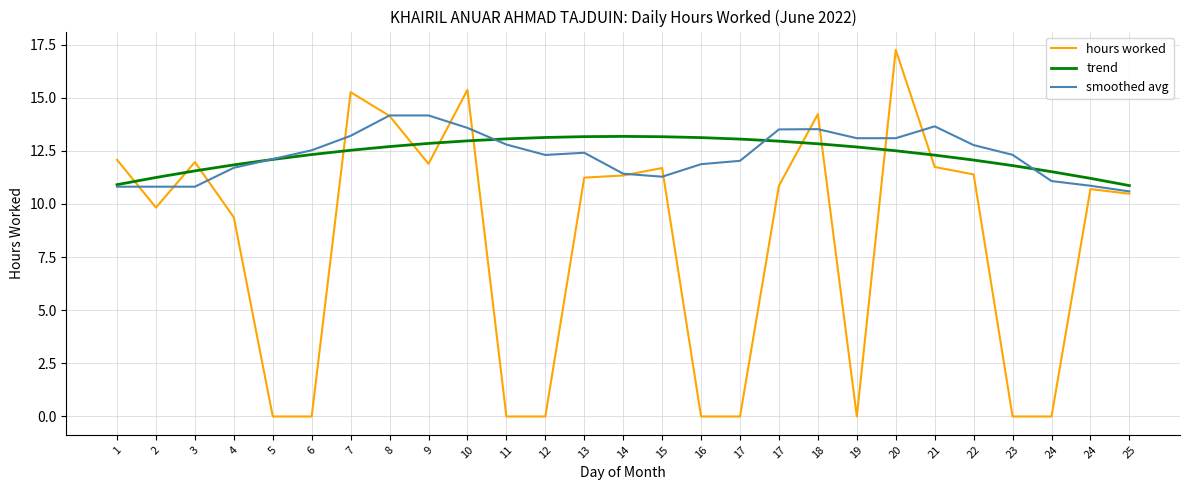

What is the spread (max minus min) of values at 13?

1.9